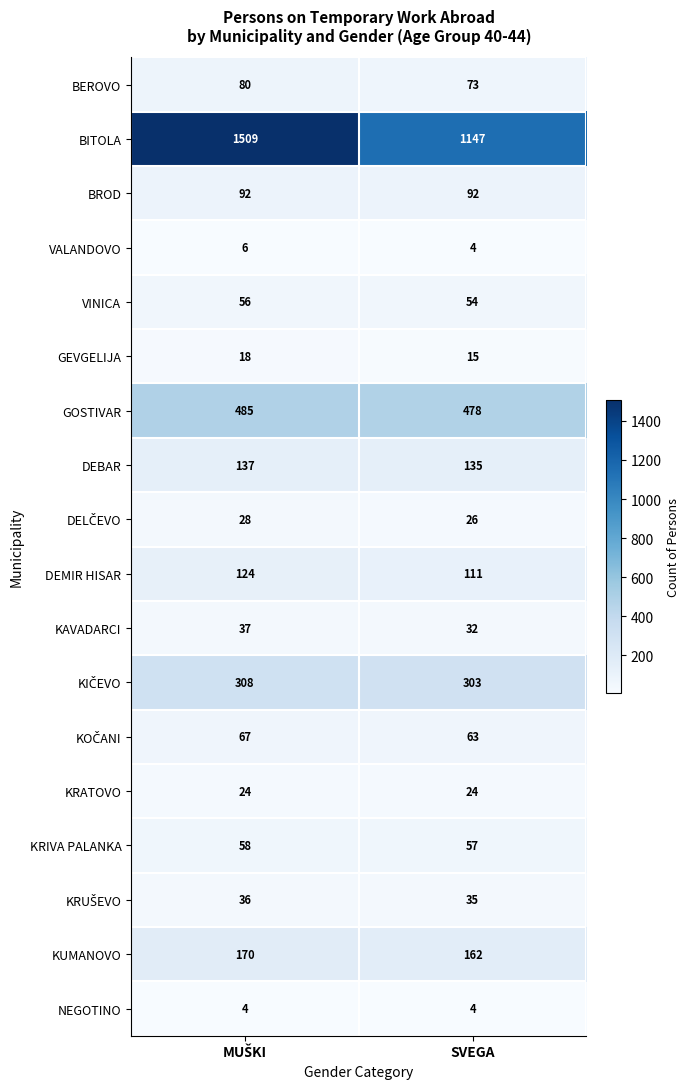

How many values in the DEMIR HISAR series are below 124?

1